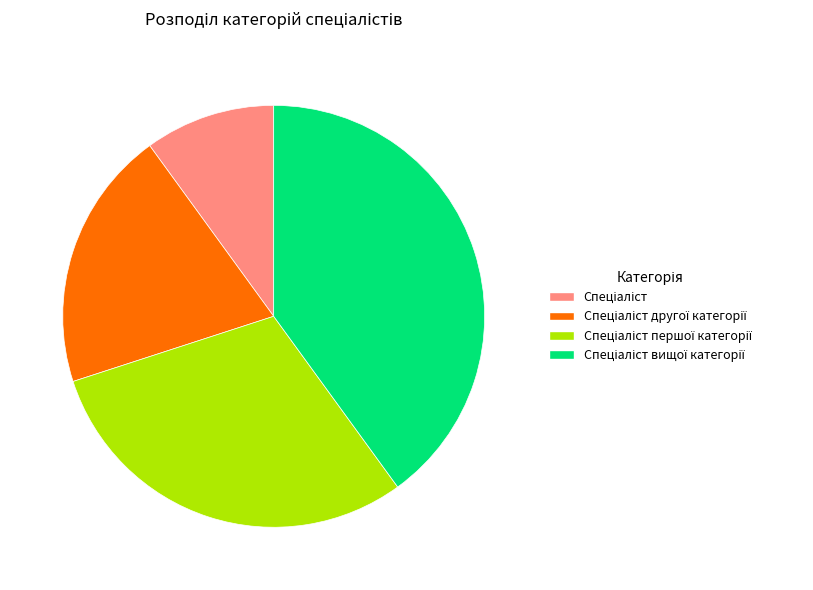

Is there any slice that represents more than half of the pie?

No